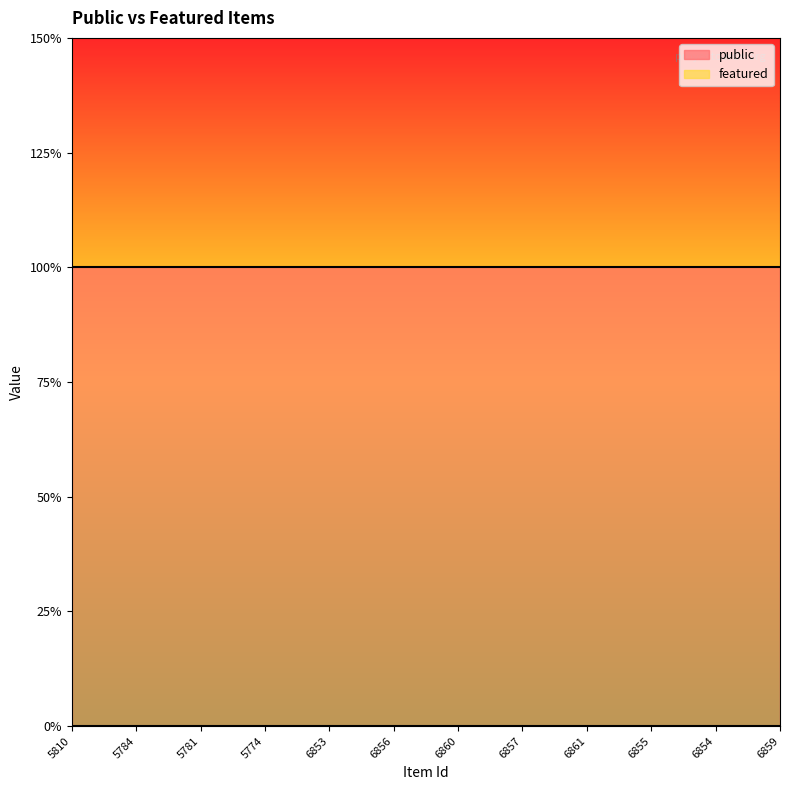

How many data points does each series have?

12